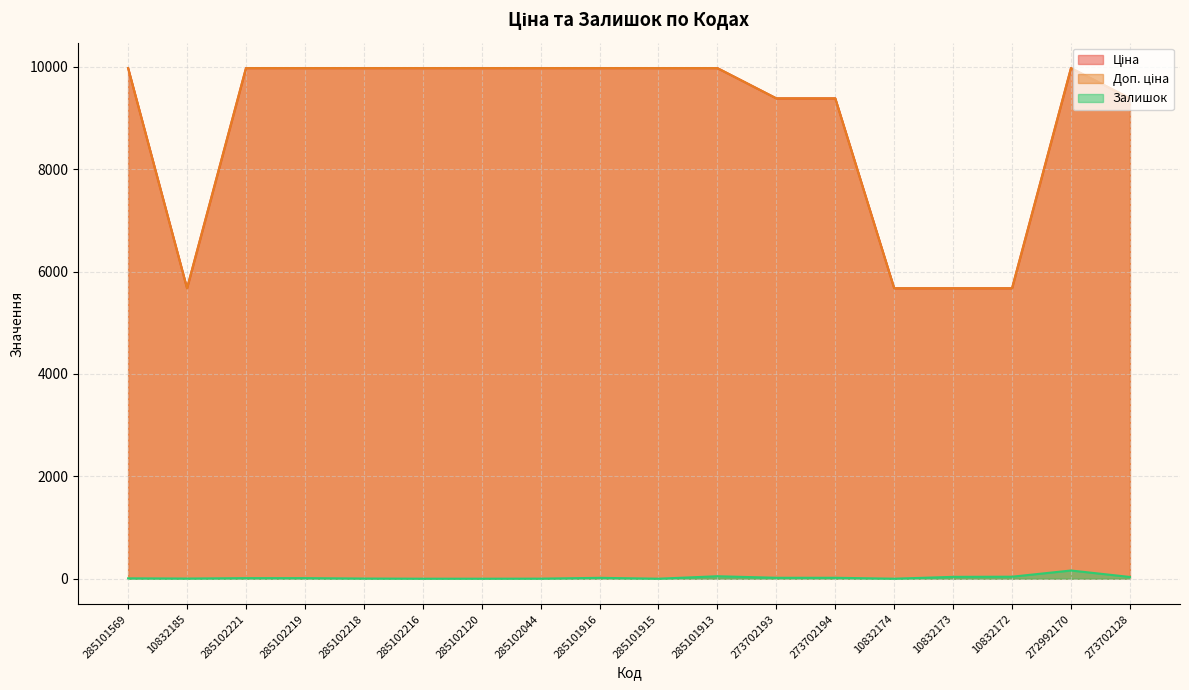

At which category does the chart reach its peak across all series?

285101569